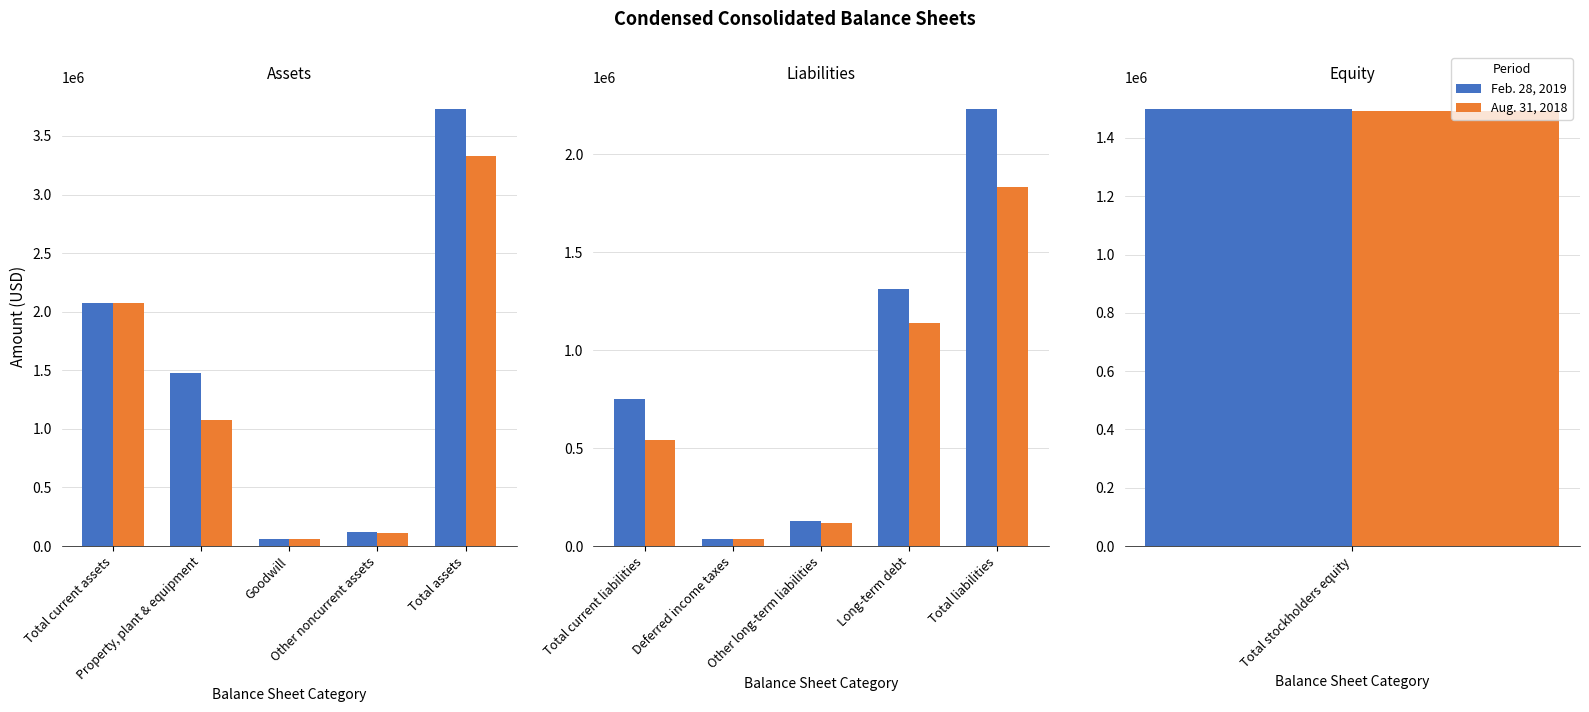

What is the label of the 1st bar from the right?

Total liabilities